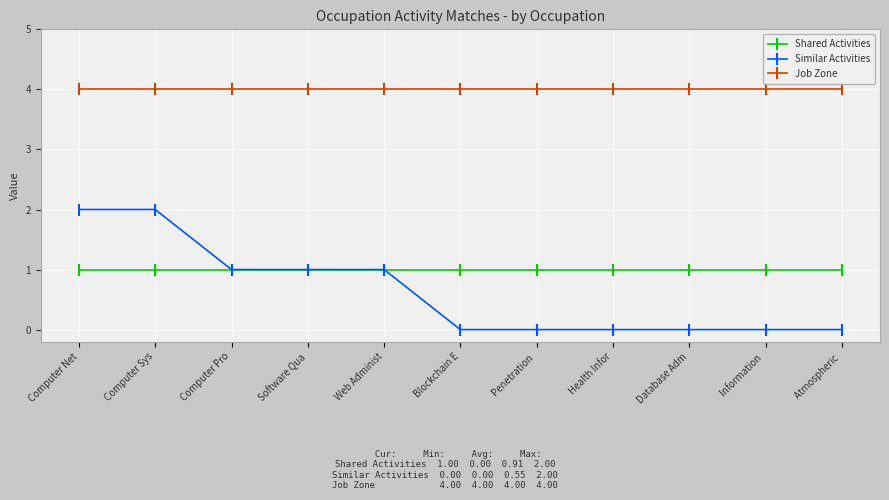

What are all the series names shown in the legend?

Shared Activities, Similar Activities, Job Zone